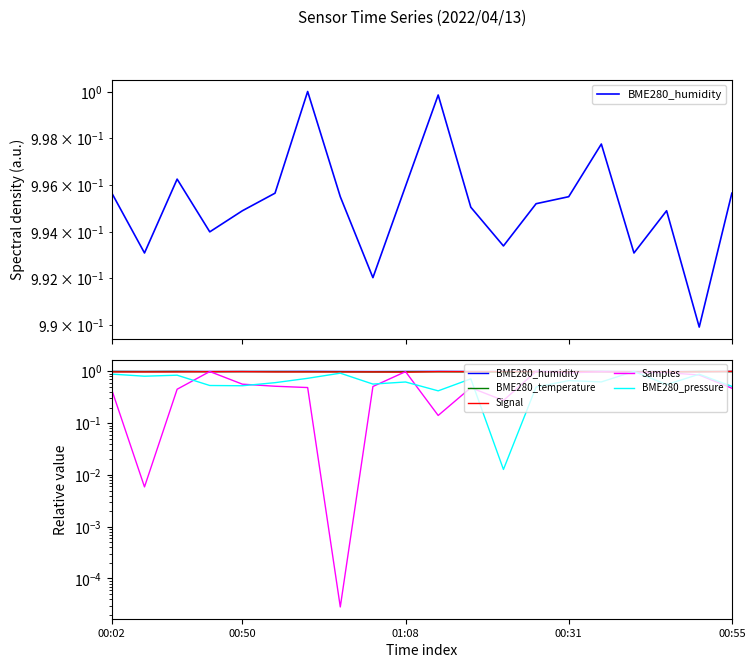

What is the difference between the highest and lowest values at 00:50?

0.5